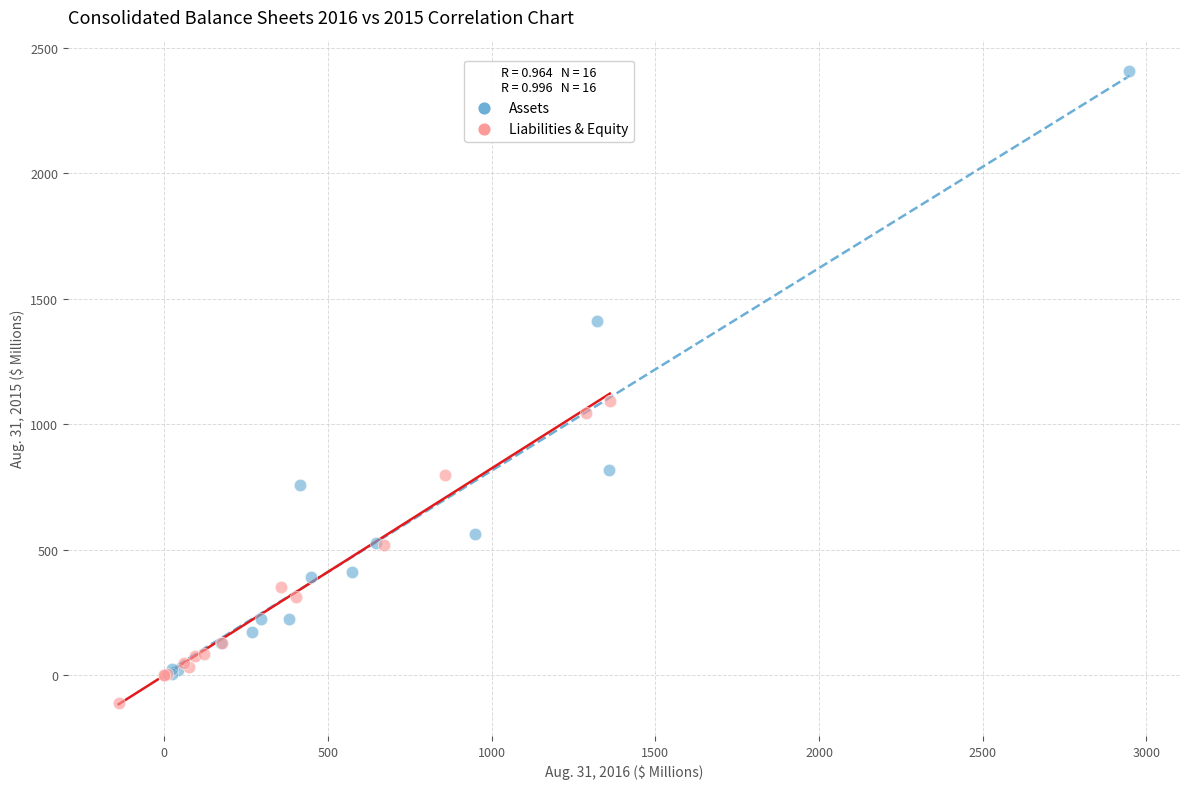

Which series reaches the minimum Y coordinate?

Liabilities & Equity